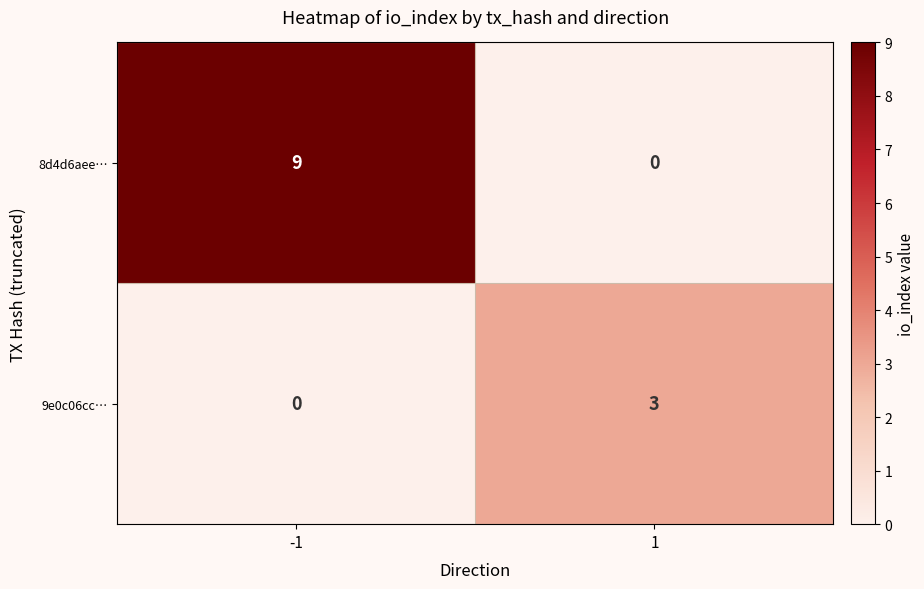

Rank the series by their maximum value, from highest to lowest.

8d4d6aee…, 9e0c06cc…